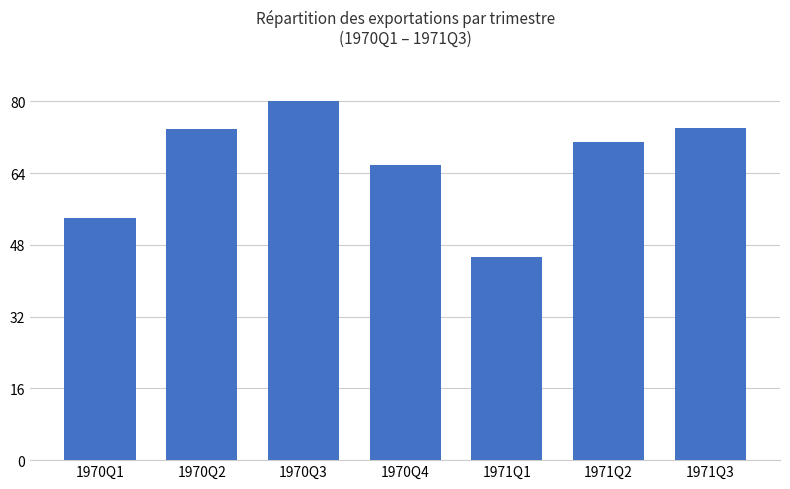

What is the approximate value at 1971Q2?

70.9